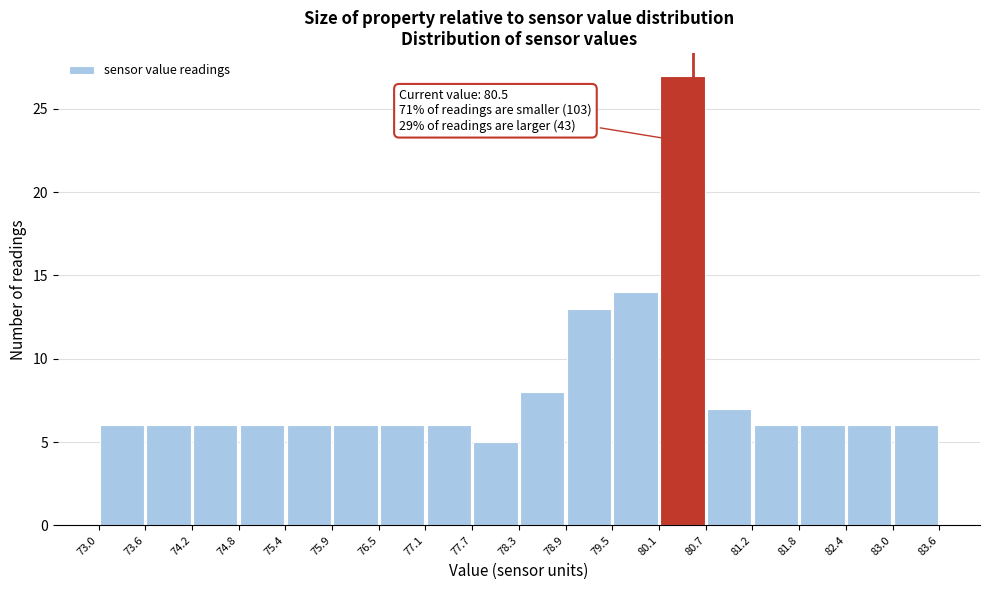

Over which range of the x-axis is the bar tallest?

80.1 to 80.7